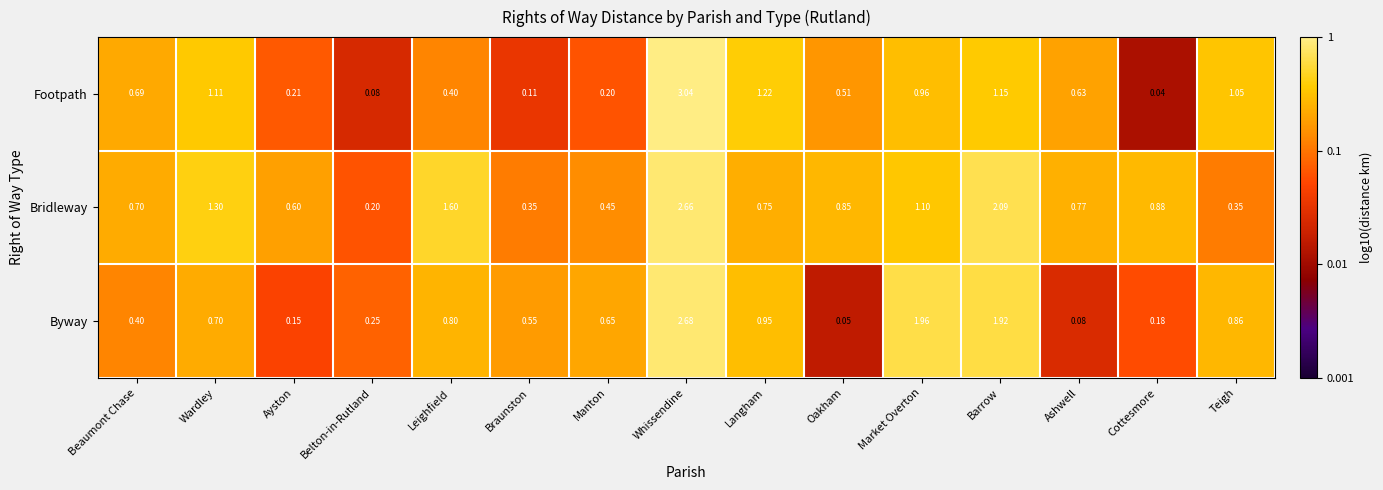

Which series has the largest range (max minus min)?

Footpath